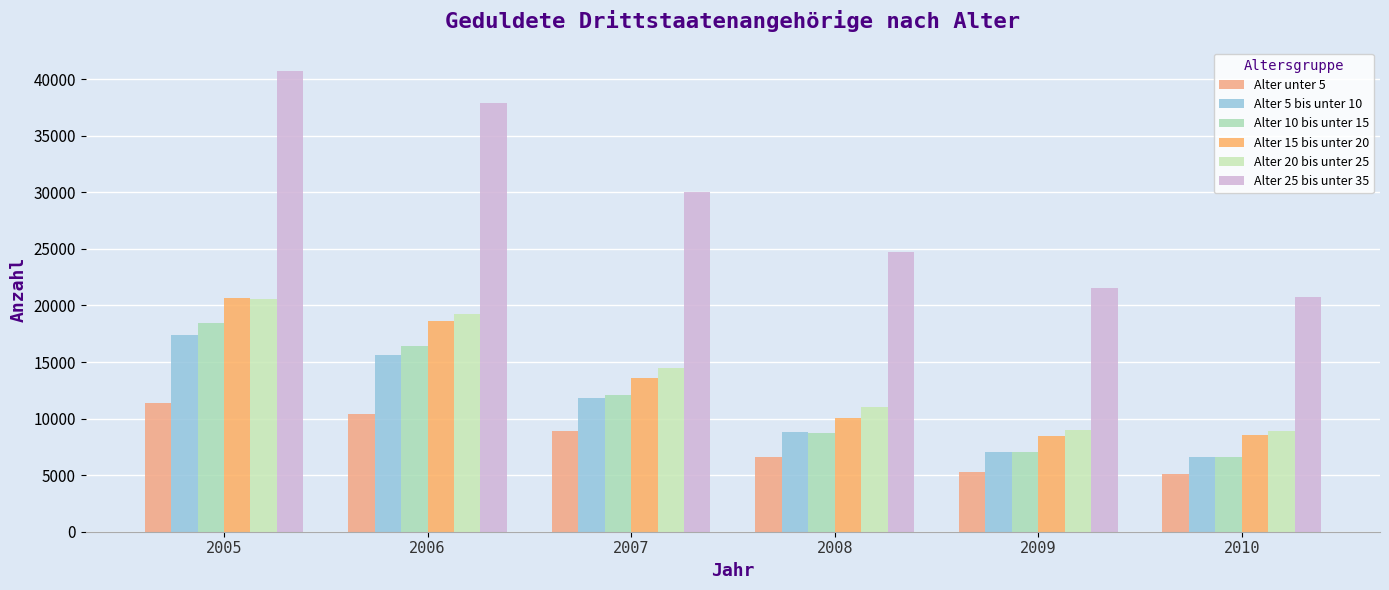

Which category has the highest value in the Alter unter 5 series?

2005